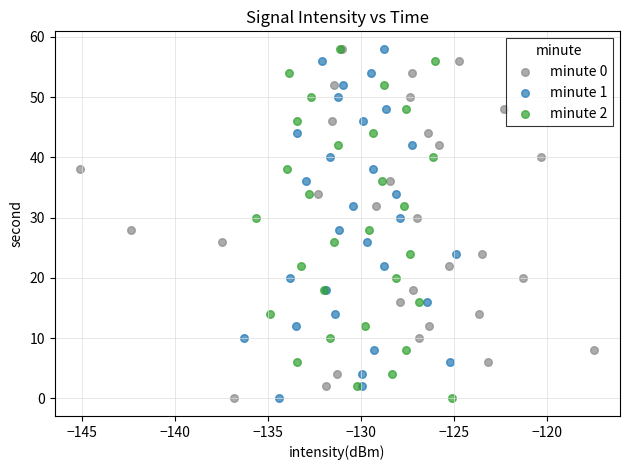

What are all the series names shown in the legend?

minute 0, minute 1, minute 2